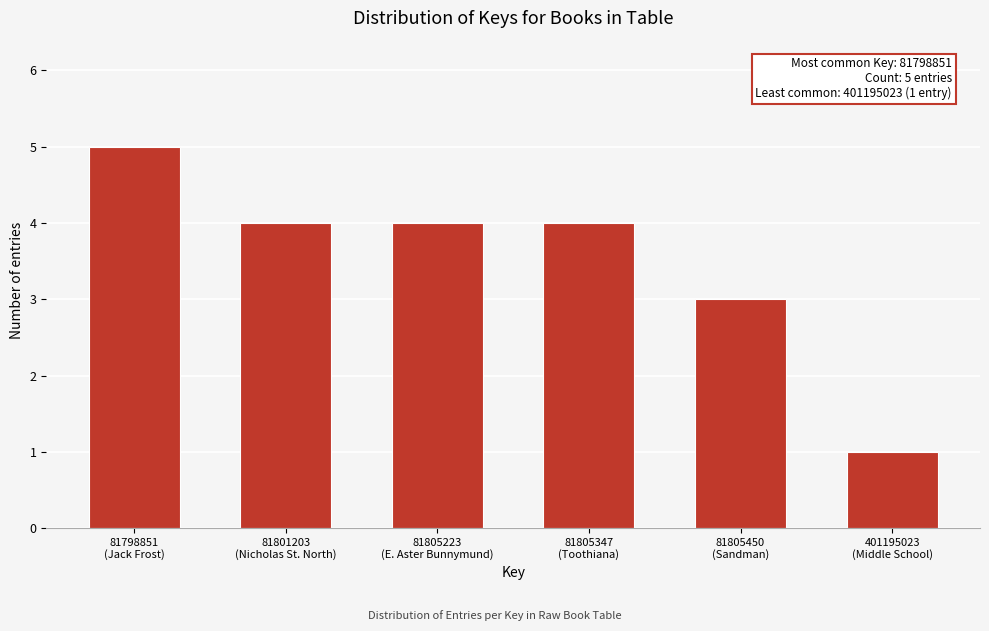

Reading left to right, what are all the values shown in this chart?

5	4	4	4	3	1